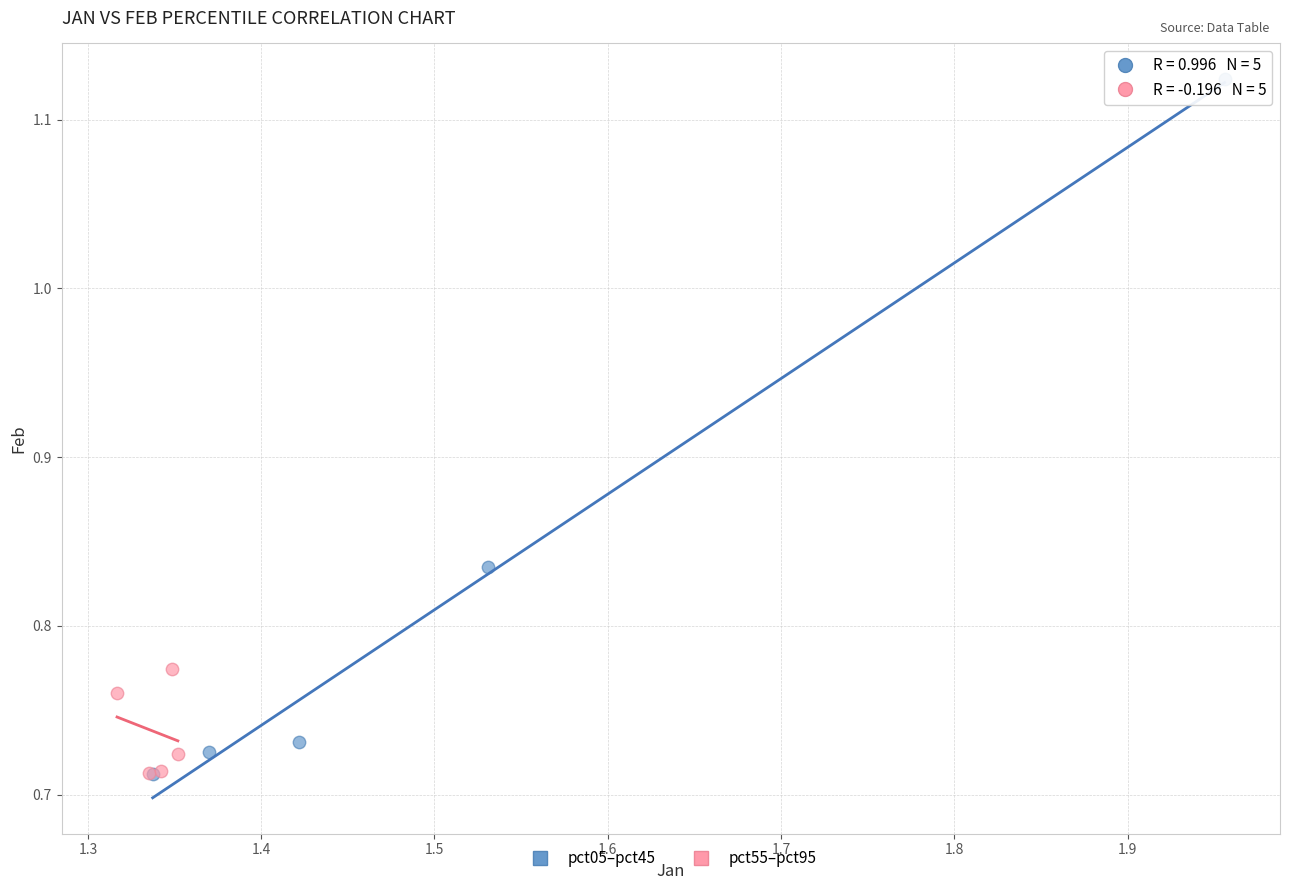

Which series has the largest Y range (max minus min)?

pct05–pct45